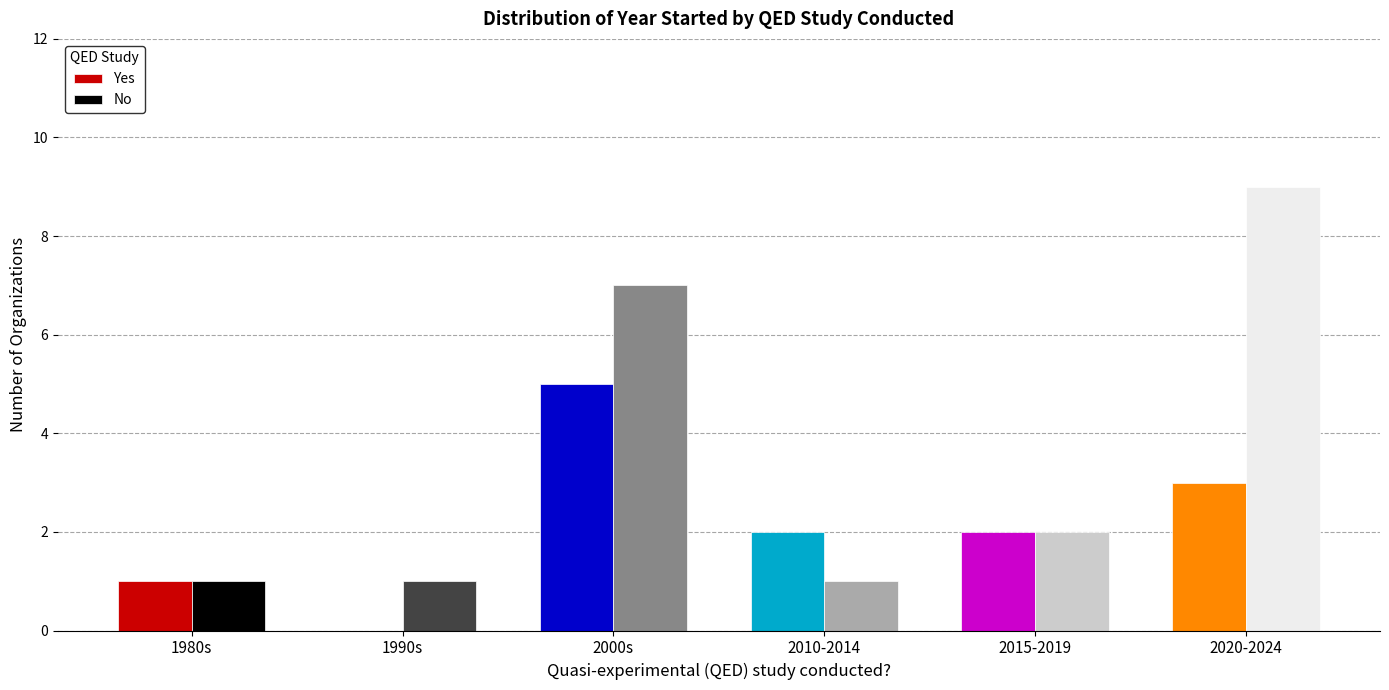

Which series changed the most between 1990s and 2000s?

No